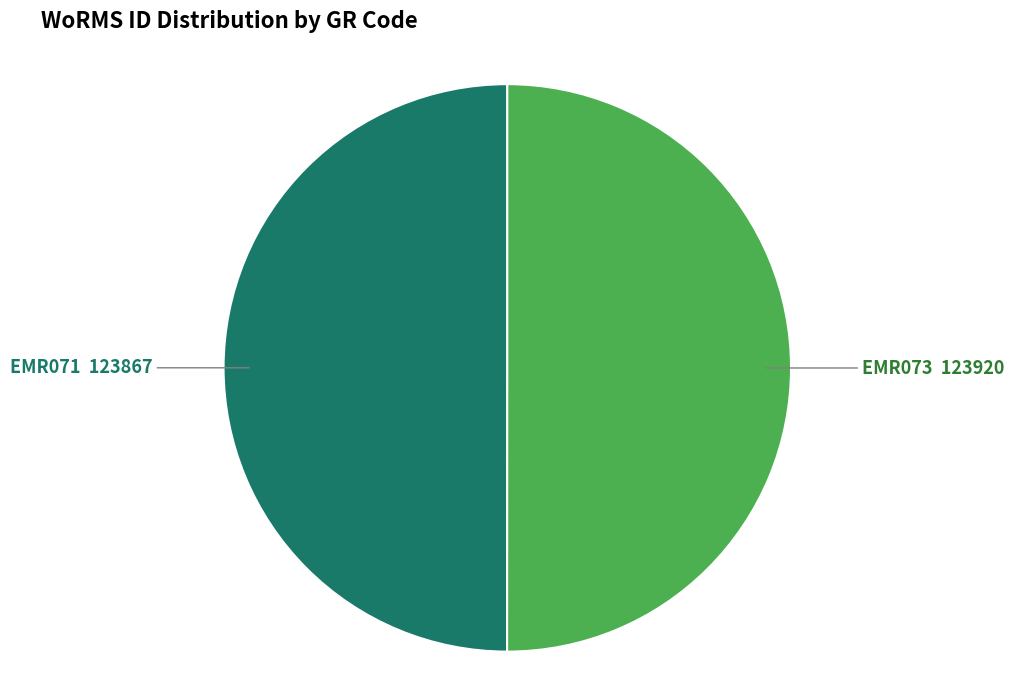

Is it true that EMR073 is 50% of the pie?

True